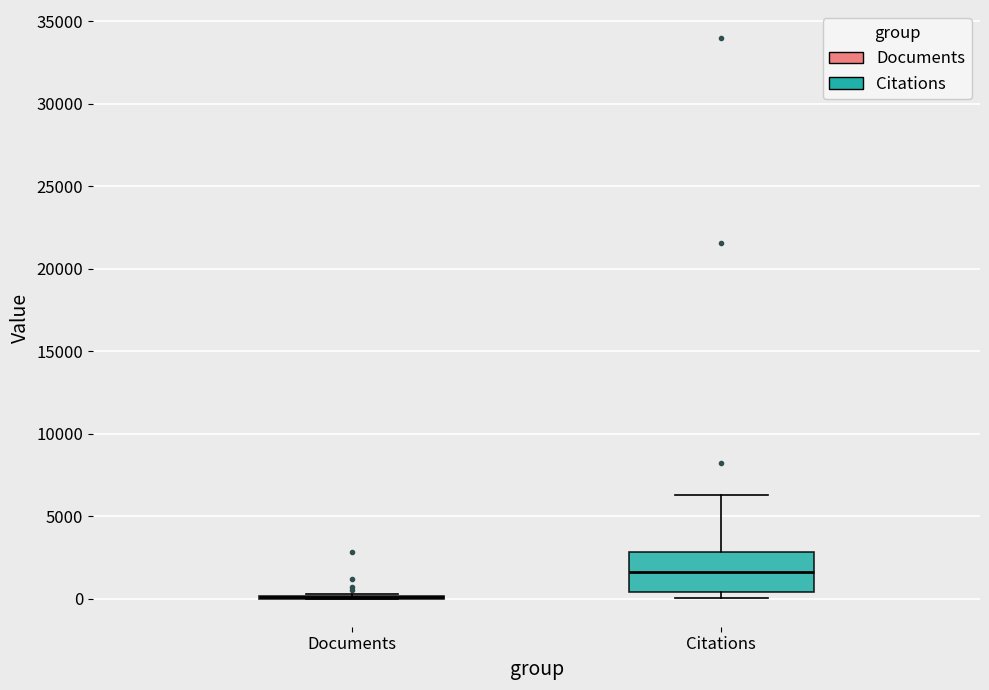

Reading left to right, transcribe this box plot: for each box, give where its median line is, the range the box spans, and where its two whiskers end, as read against the y-axis. The values are not printed on the chart, so give them approximately, as read against the axis.

Documents: box collapsed to a line at 0, whiskers 0 to 500
Citations: median 1500, box 500 to 3000, whiskers 0 to 6500